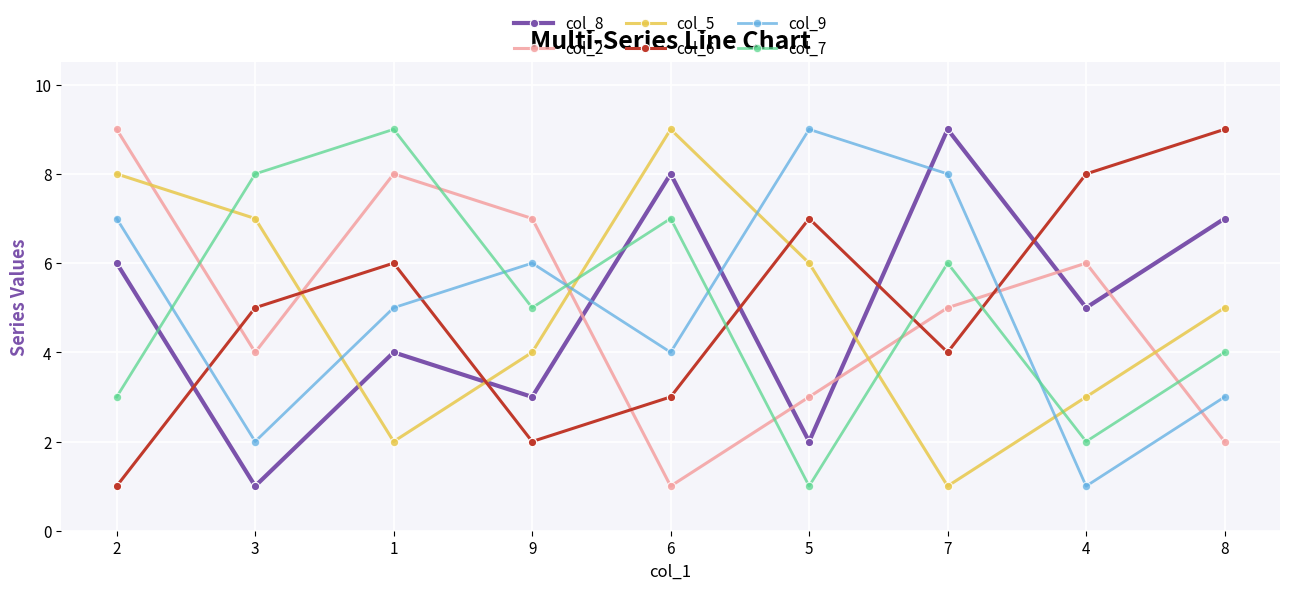

Which category has the lowest value in the col_9 series?

4